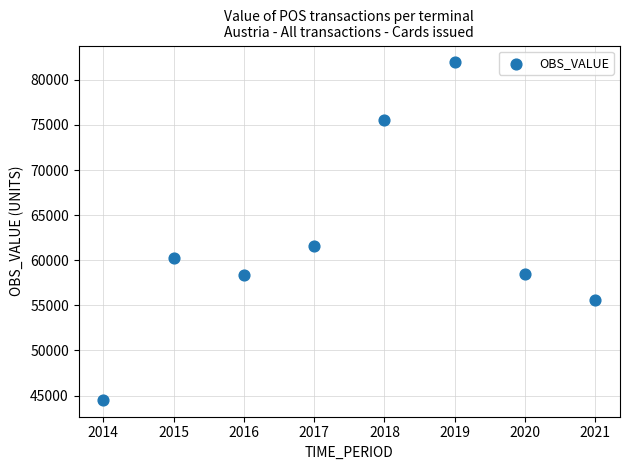

What Y value in the scatter plot is closest to 63231?

61611.3